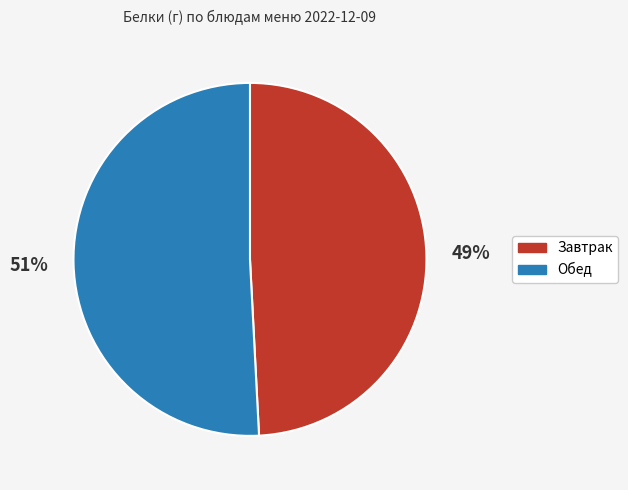

Does any single category account for the majority?

Yes